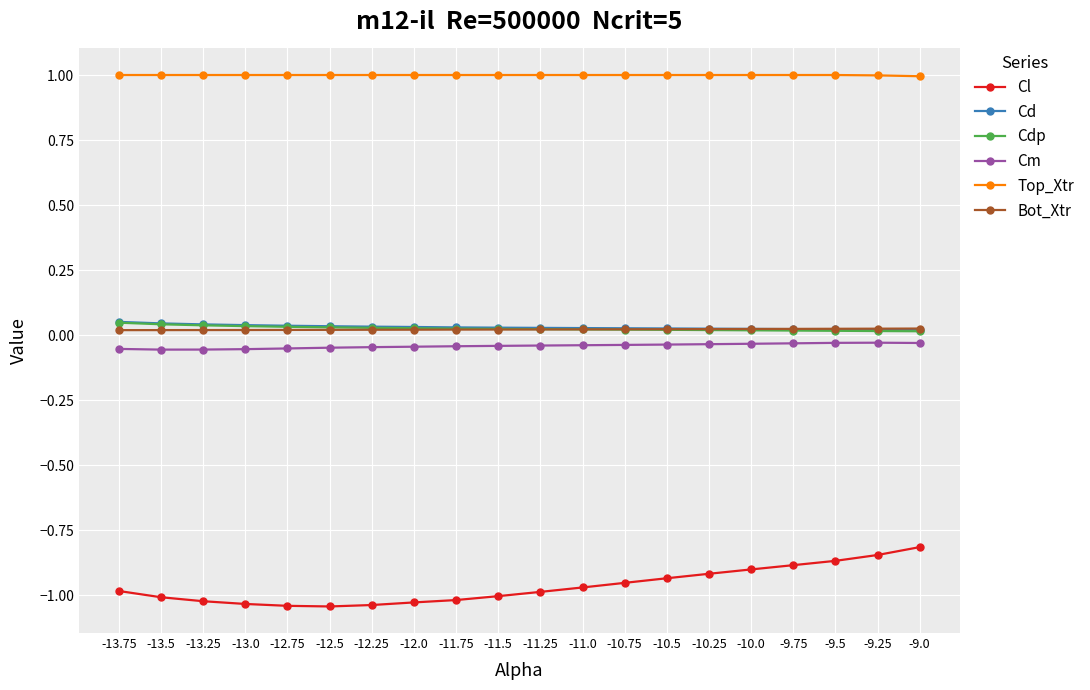

True or false: Bot_Xtr and Top_Xtr intersect in this chart.

False